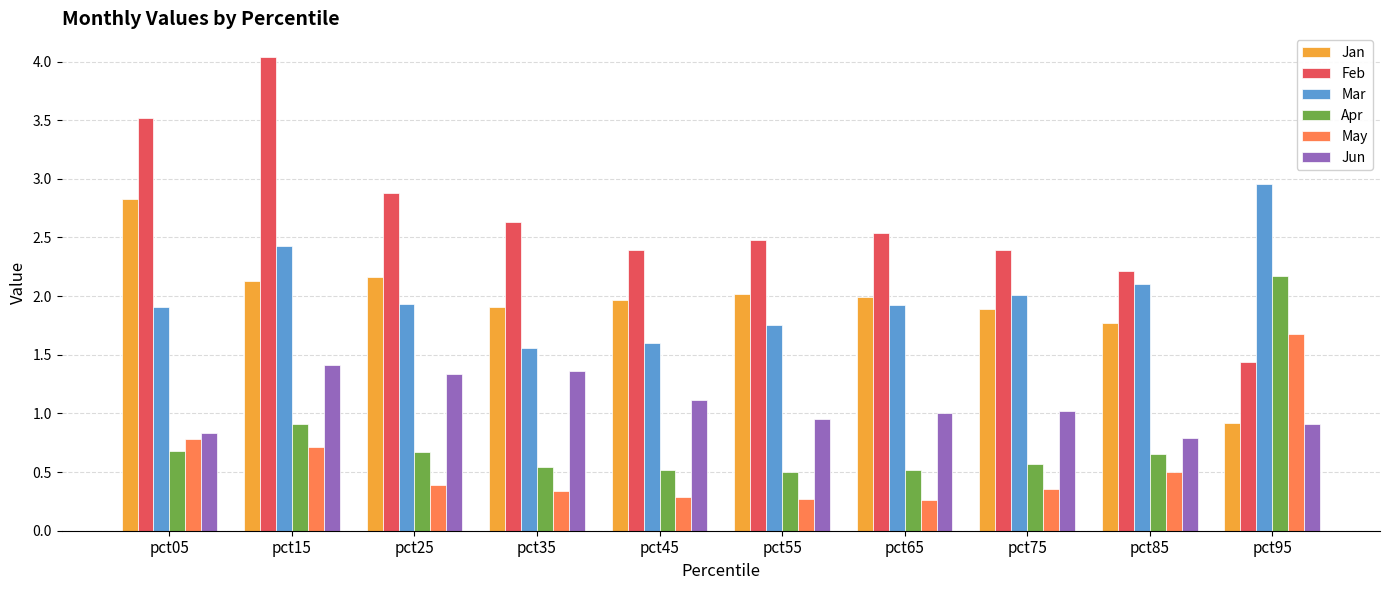

What is the sum of all May values?

5.6